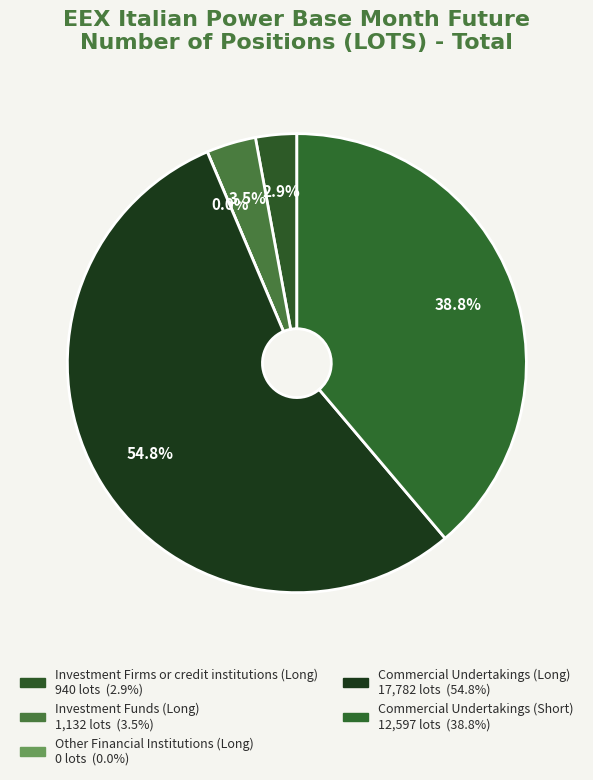

What is the change in value from Other Financial Institutions (Long) to Commercial Undertakings (Short)?

+12597